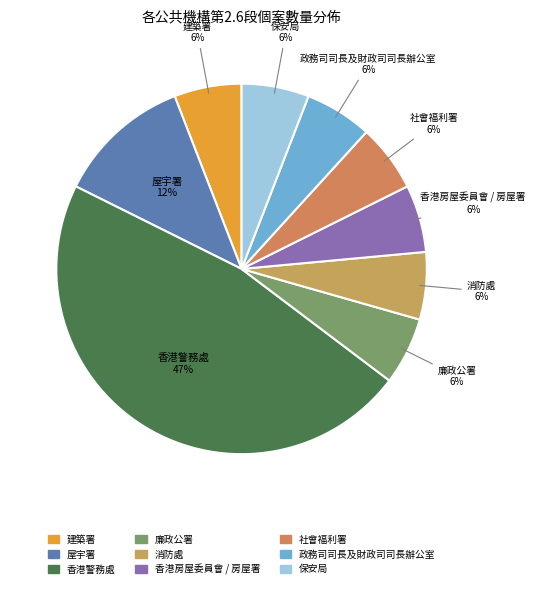

To the nearest percent, what percentage of the pie is 保安局?

6%